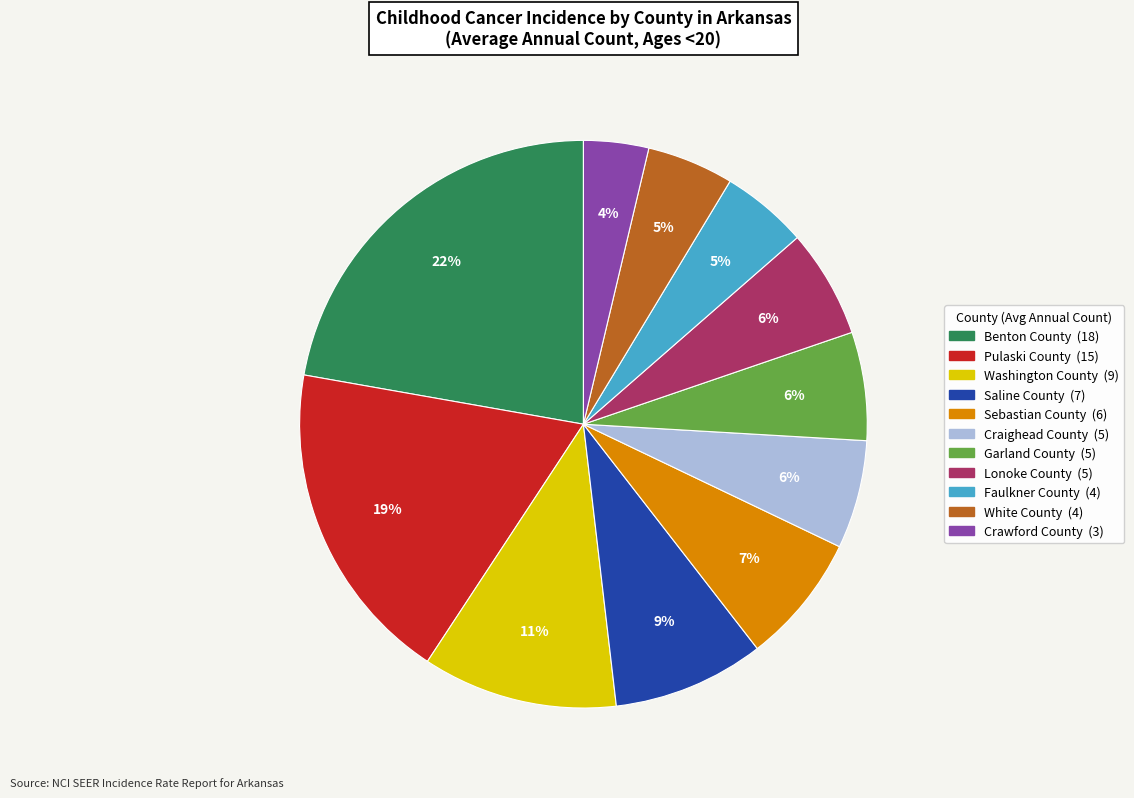

Is the sum of Sebastian County and Pulaski County greater than half?

No